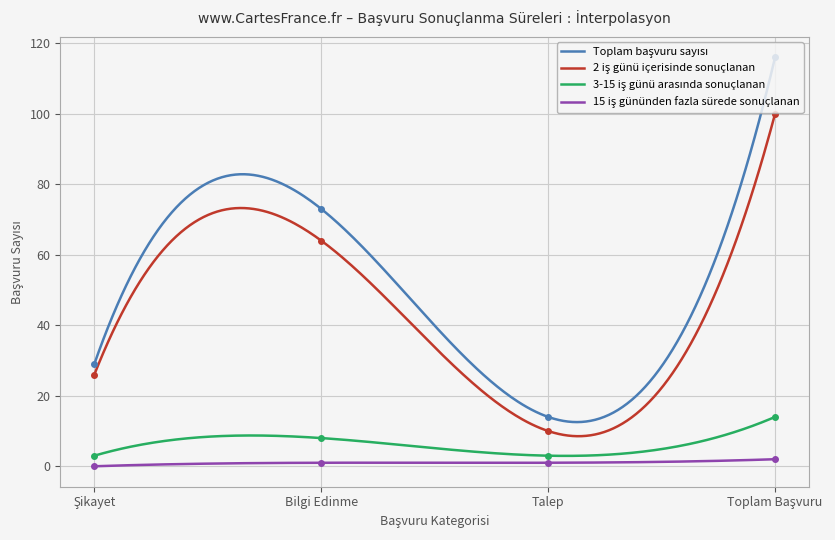

What are all the series names shown in the legend?

Toplam başvuru sayısı, 2 iş günü içerisinde sonuçlanan, 3-15 iş günü arasında sonuçlanan, 15 iş gününden fazla sürede sonuçlanan